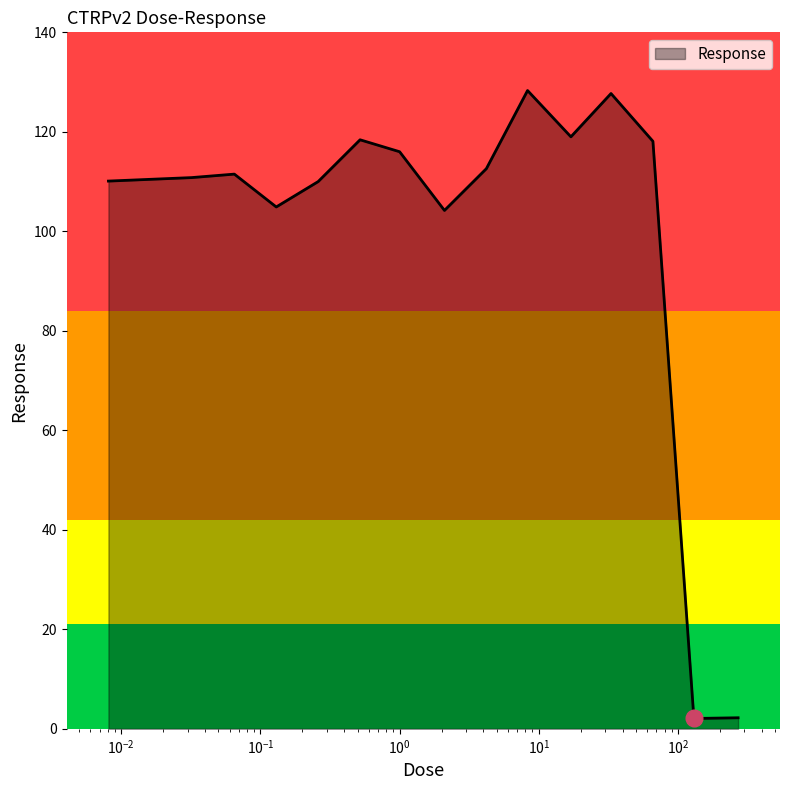

What is the maximum value shown in the chart?

128.3